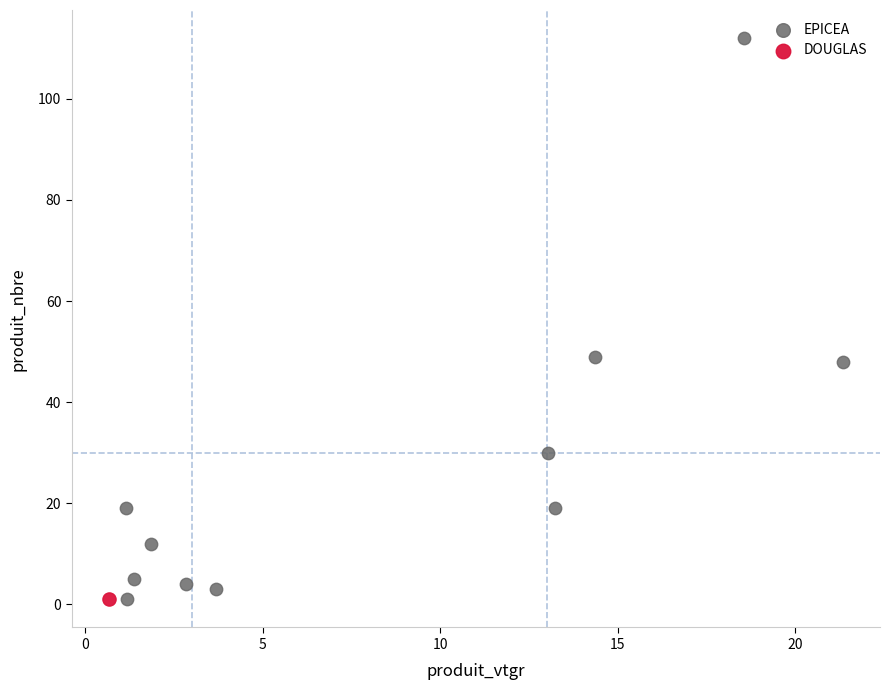

What are all the series names shown in the legend?

EPICEA, DOUGLAS